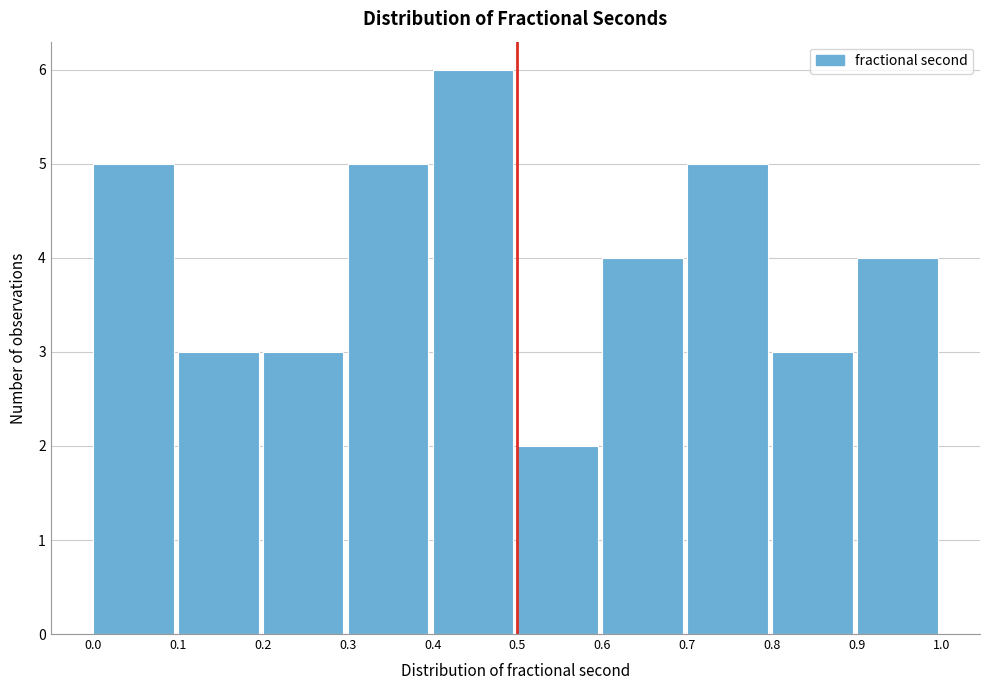

Reading left to right, list every bar in this chart as the range it spans on the x-axis followed by its height. The values are not printed on the chart, so give them approximately, as read against the axis.

0.0 to 0.1: 5
0.1 to 0.2: 3
0.2 to 0.3: 3
0.3 to 0.4: 5
0.4 to 0.5: 6
0.5 to 0.6: 2
0.6 to 0.7: 4
0.7 to 0.8: 5
0.8 to 0.9: 3
0.9 to 1.0: 4